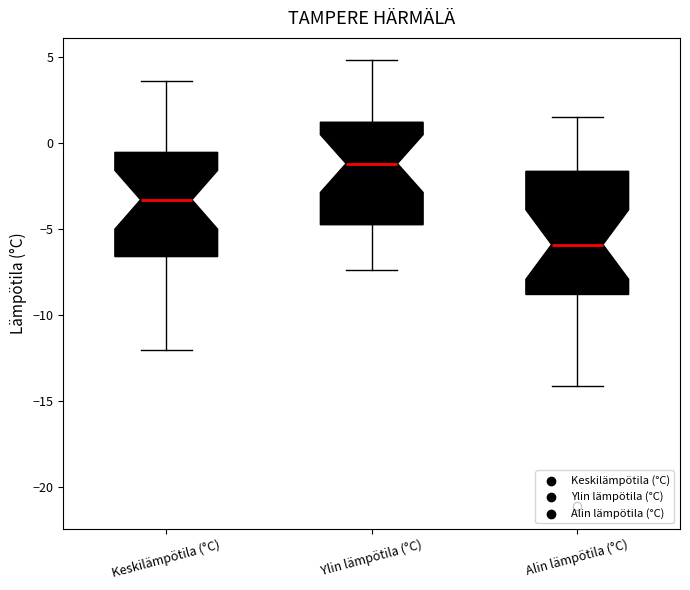

Reading left to right, read every box against the y-axis: the position of its median line, the range the box covers, and the ends of its whiskers. The values are not printed on the chart, so give them approximately, as read against the axis.

Keskilämpötila (°C): median -3.5, box -6.5 to -0.5, whiskers -12.0 to 3.5
Ylin lämpötila (°C): median -1.0, box -4.5 to 1.0, whiskers -7.5 to 5.0
Alin lämpötila (°C): median -6.0, box -9.0 to -1.5, whiskers -14.0 to 1.5